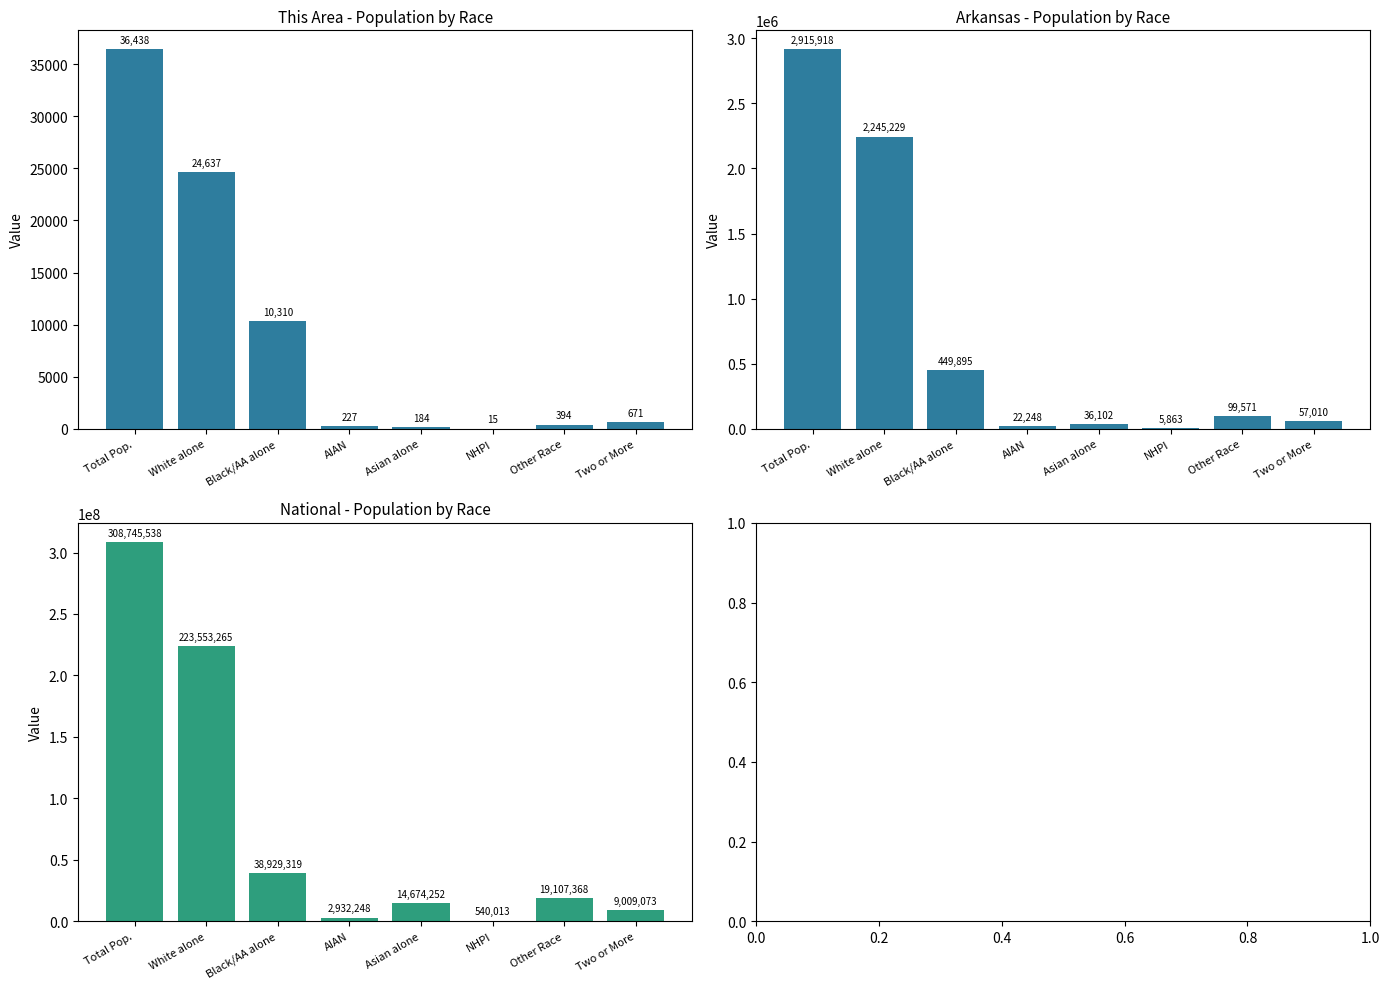

Is the value of National at Asian alone greater than the value of This Area at NHPI?

Yes